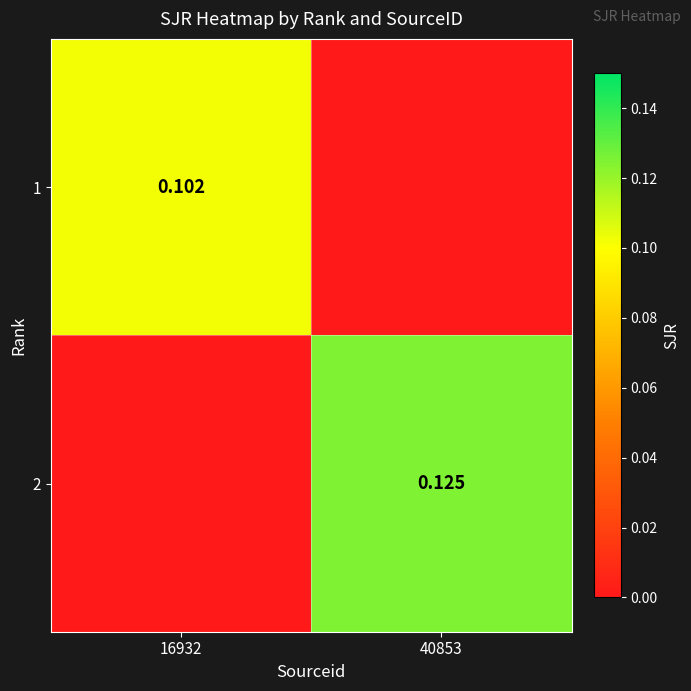

How many distinct data groups are displayed?

2